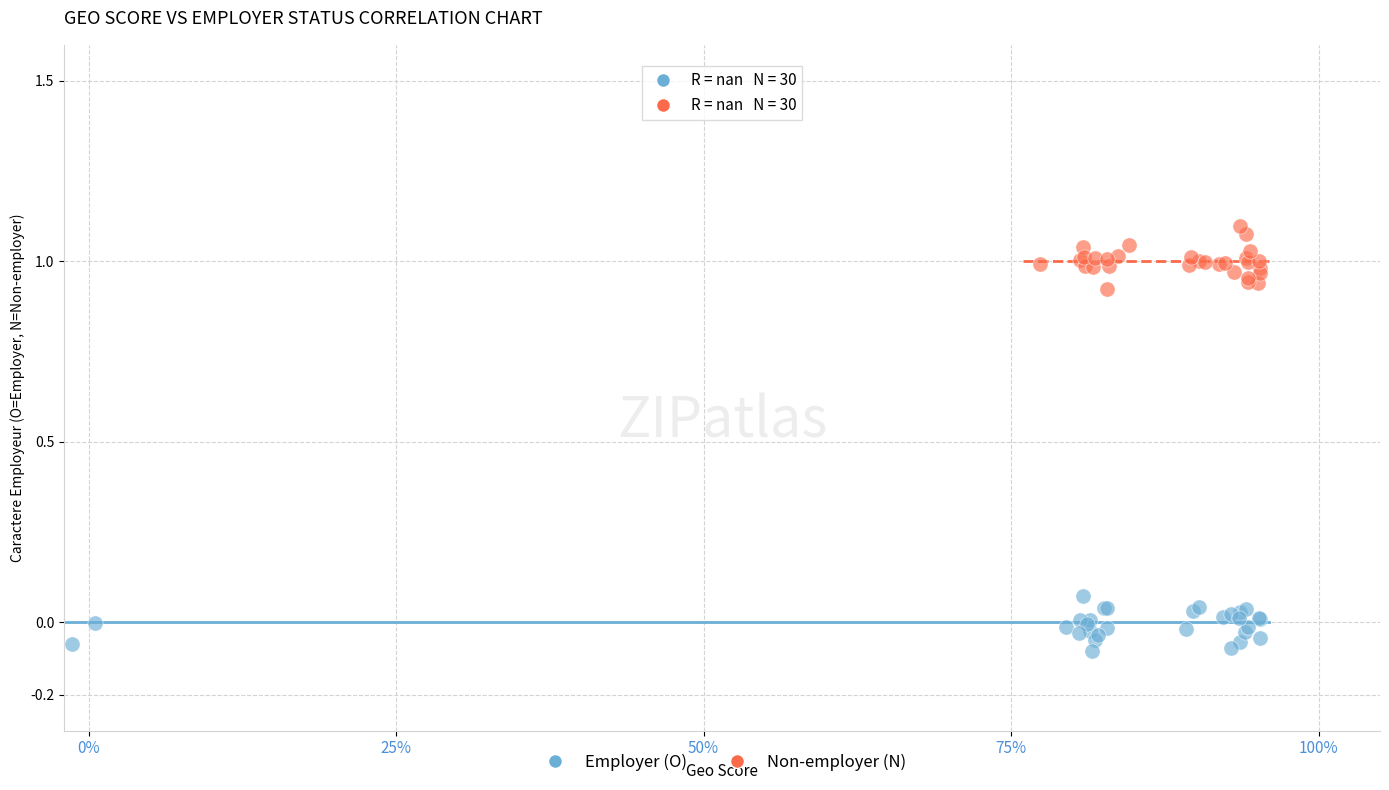

Which series reaches the minimum Y coordinate?

Employer (O)